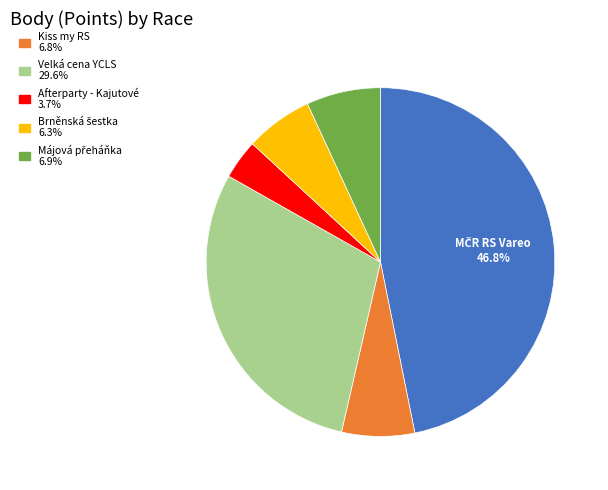

How many slices are in this pie chart?

6